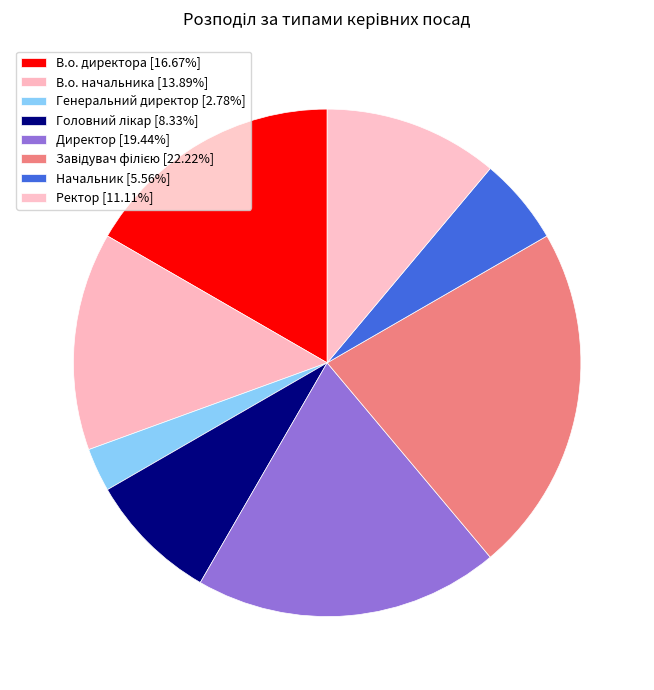

Count the number of slices in the pie.

8